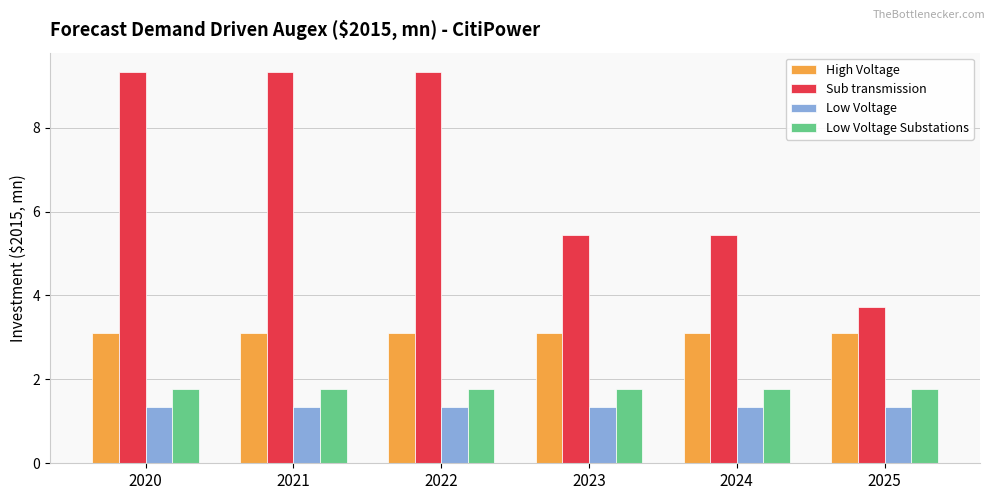

Between 2023 and 2025, which series saw the biggest shift?

Sub transmission